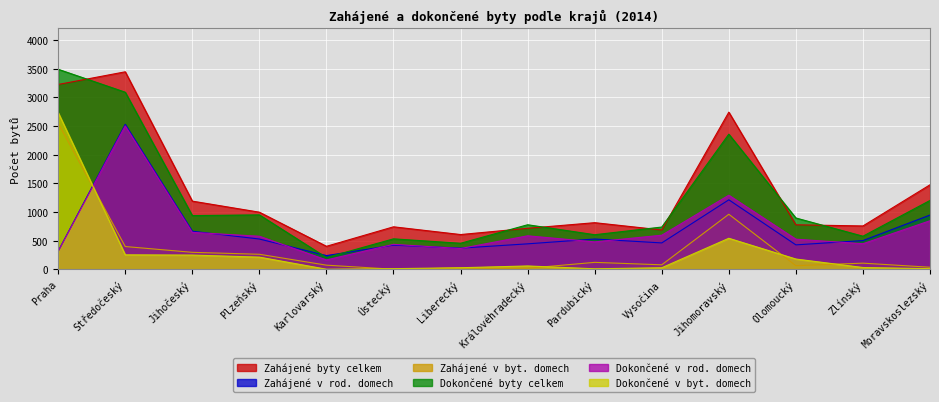

Which label corresponds to the largest value in the chart?

Praha